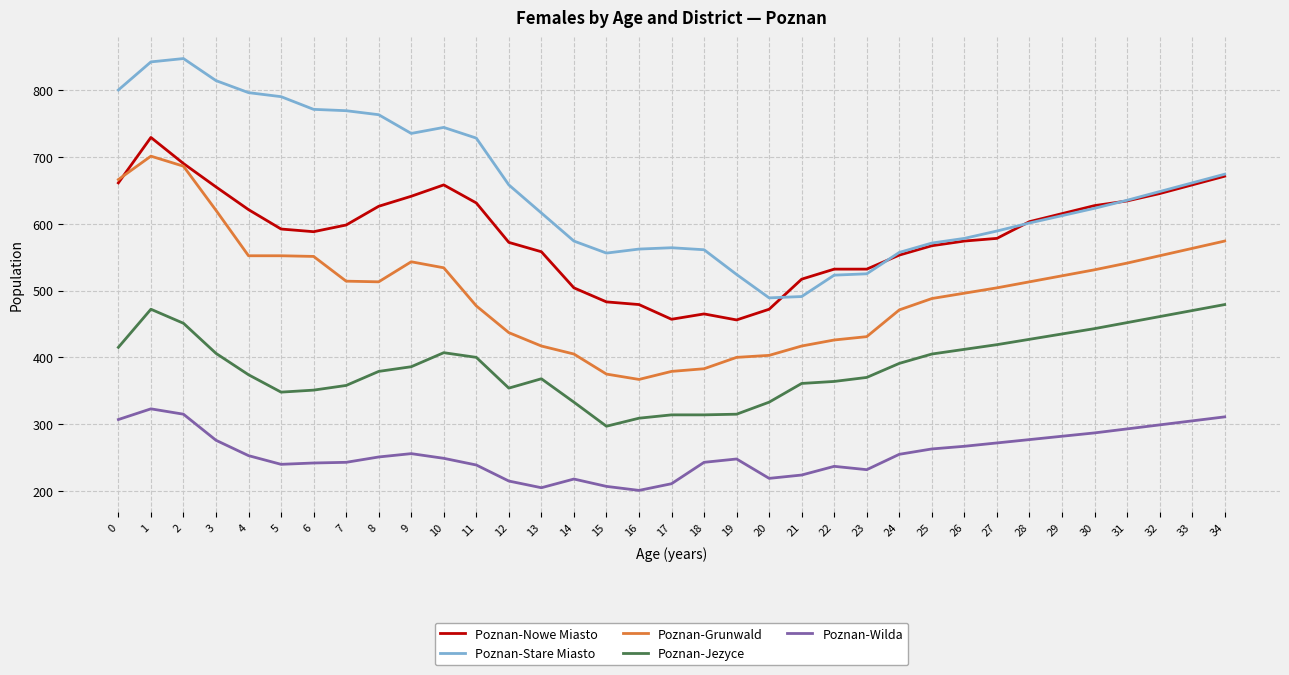

The value of Poznan-Wilda at 2 is 315. True or false?

True